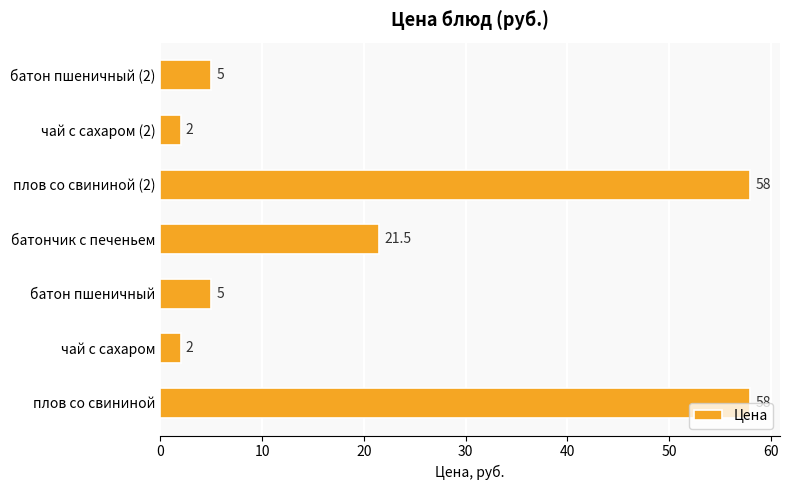

What is the change in value from плов со свининой (2) to чай с сахаром (2)?

-56.0